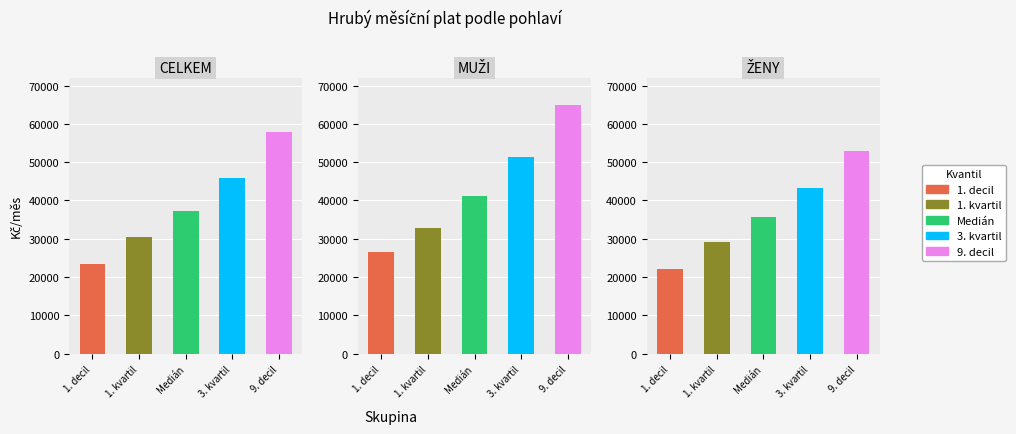

At which label is 3. kvartil closest to 47288?

CELKEM